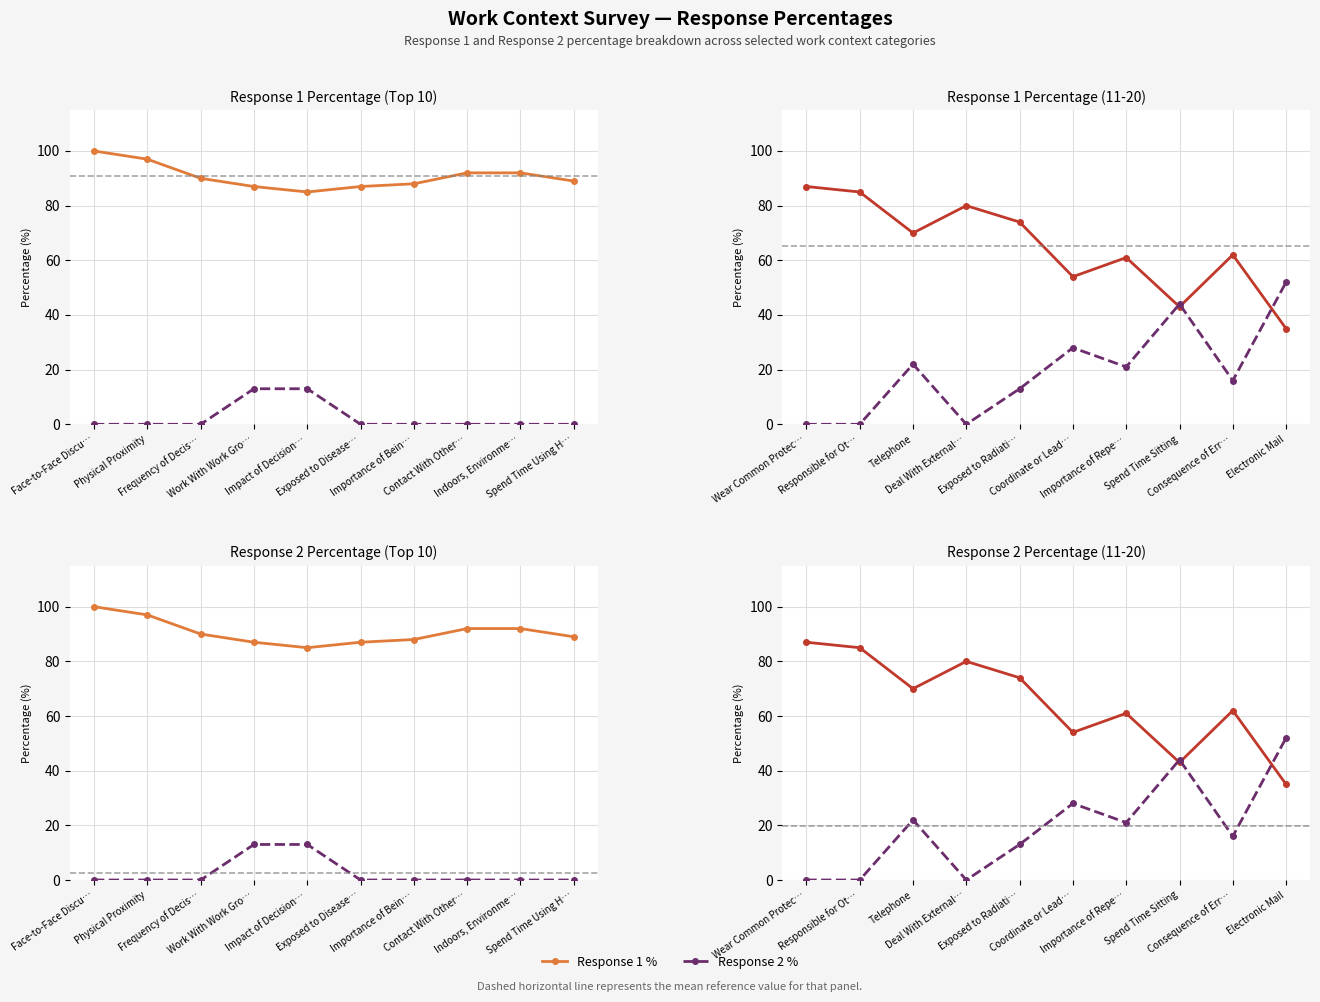

Is it true that Response 1 % equals 113 at Deal With External…?

False